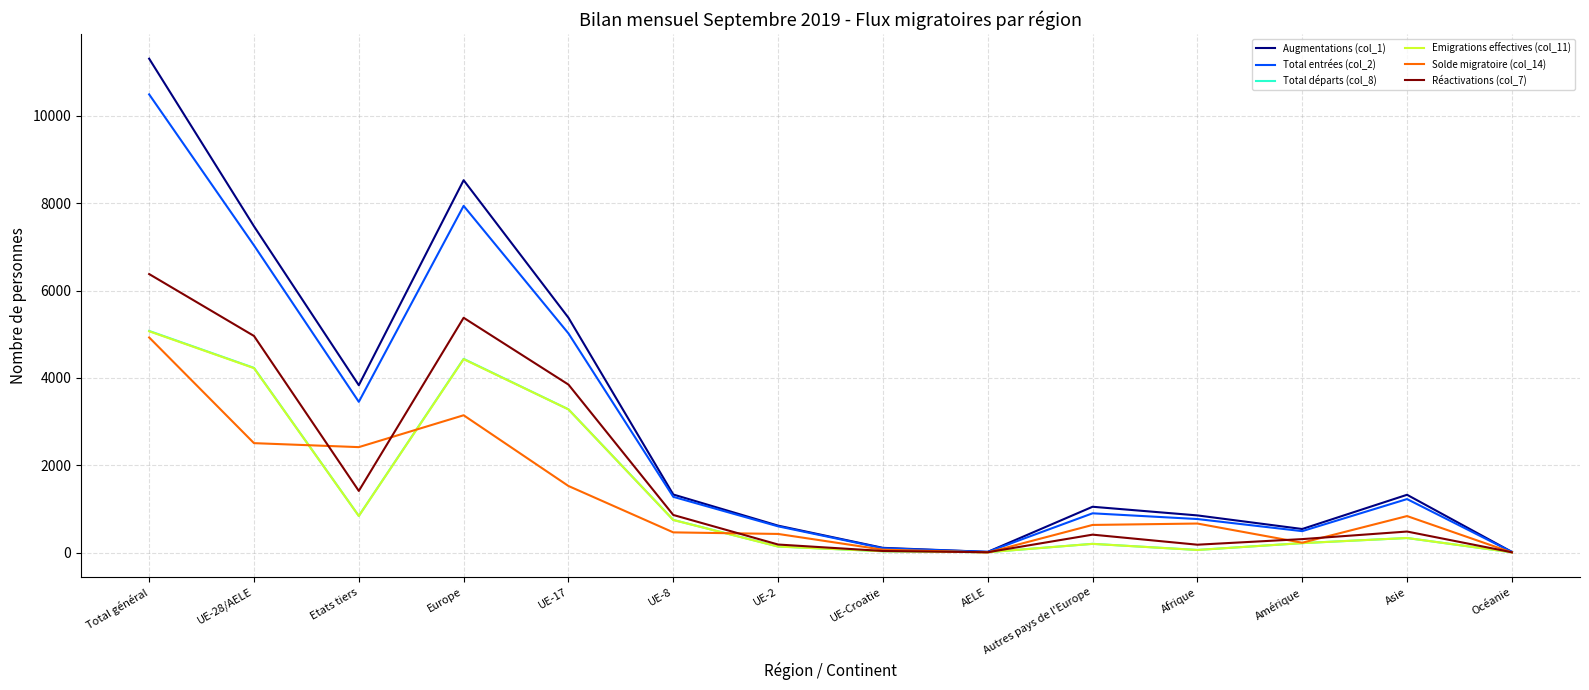

True or false: Emigrations effectives (col_11) has a value of 8197 at Total général.

False